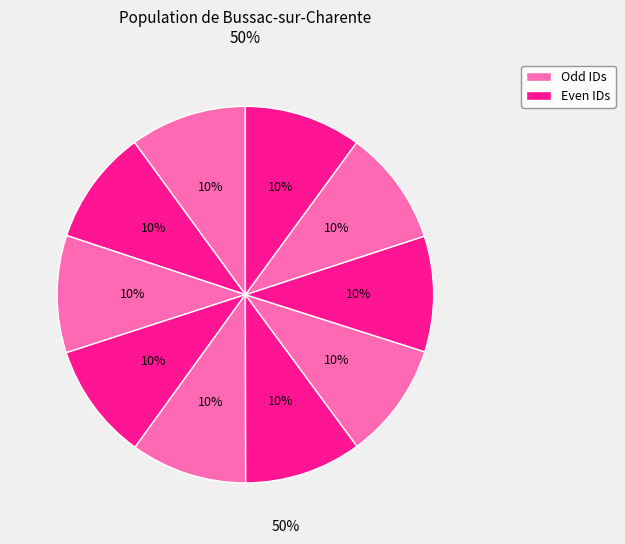

How many segments does this pie chart have?

10